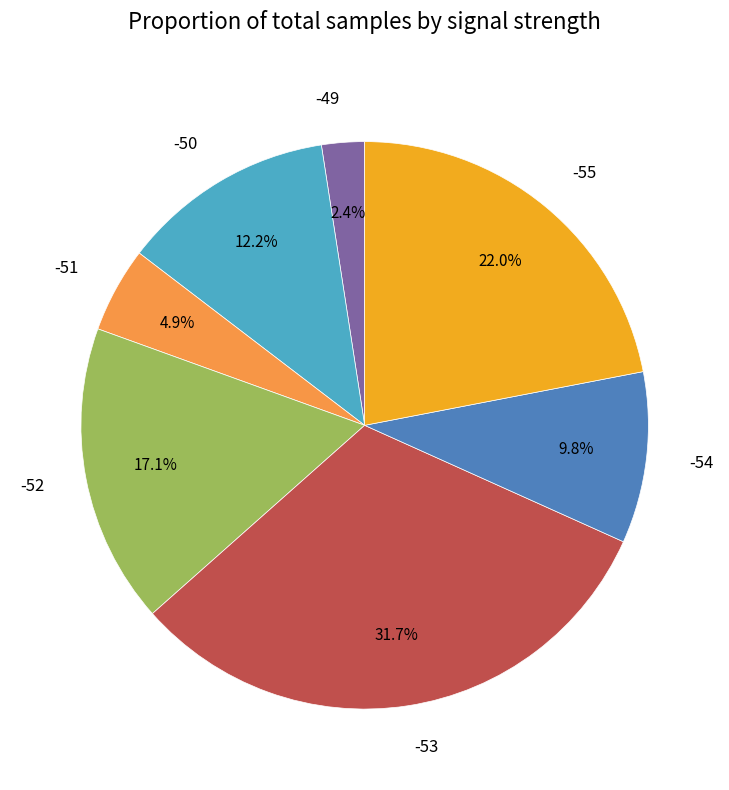

Which has a higher value, -55 or -53?

-53